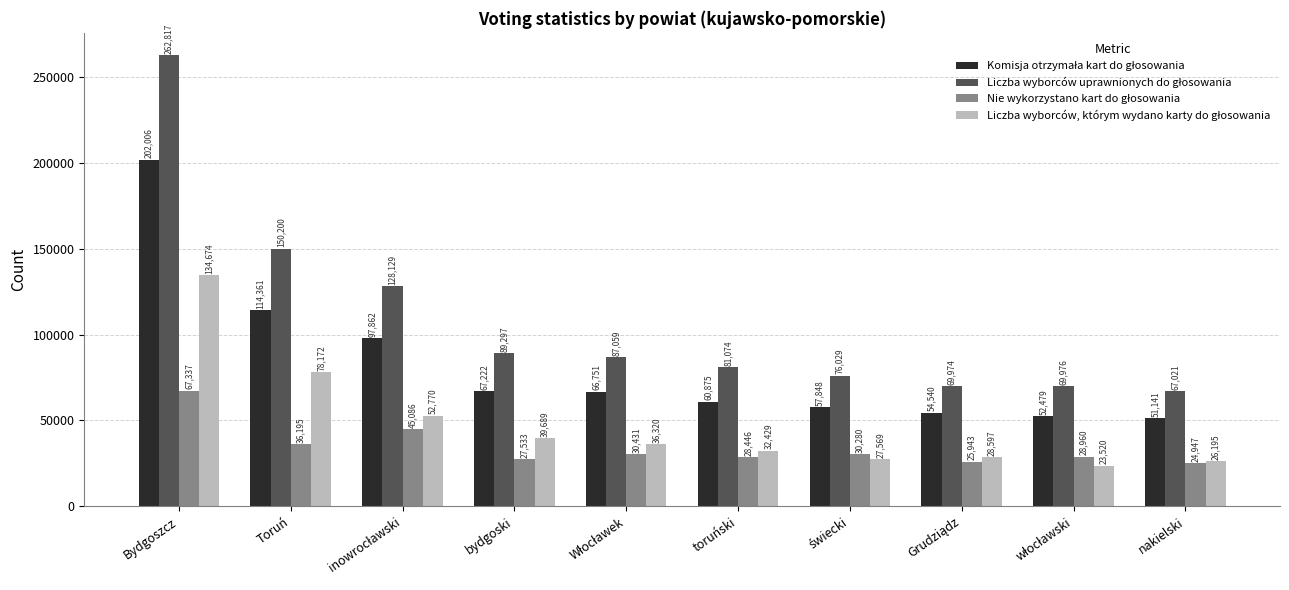

What is the total value across all series at Bydgoszcz?

666834